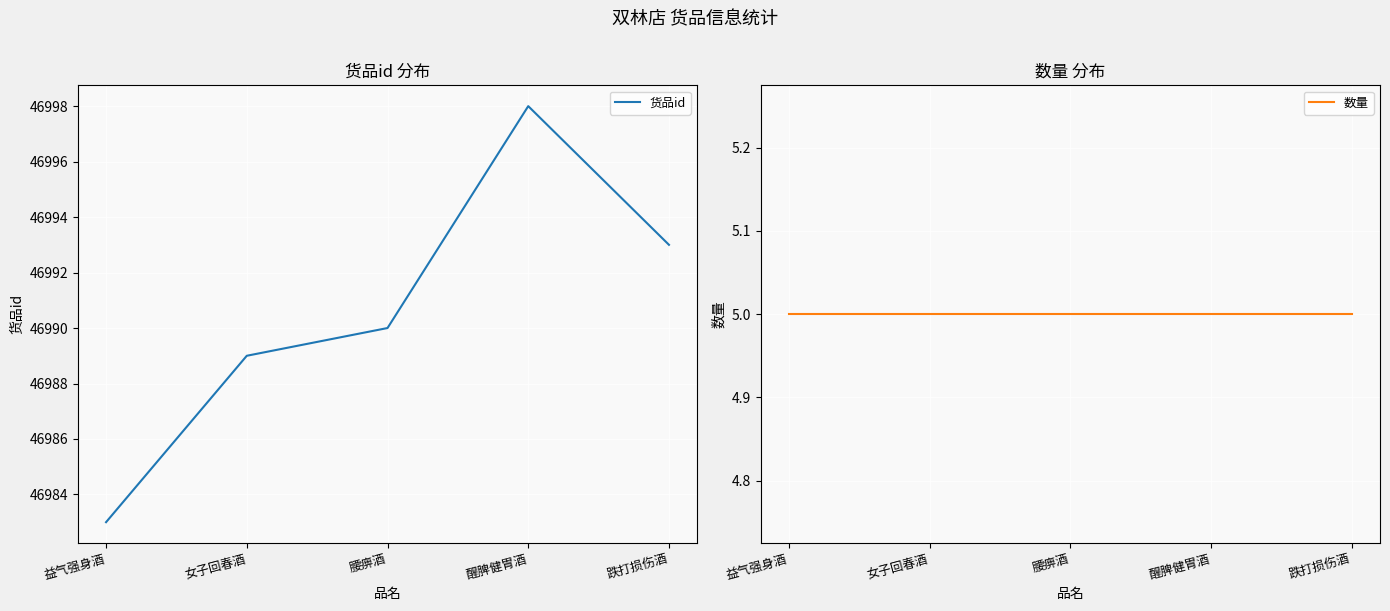

How many data points in 货品id are above 46990?

2